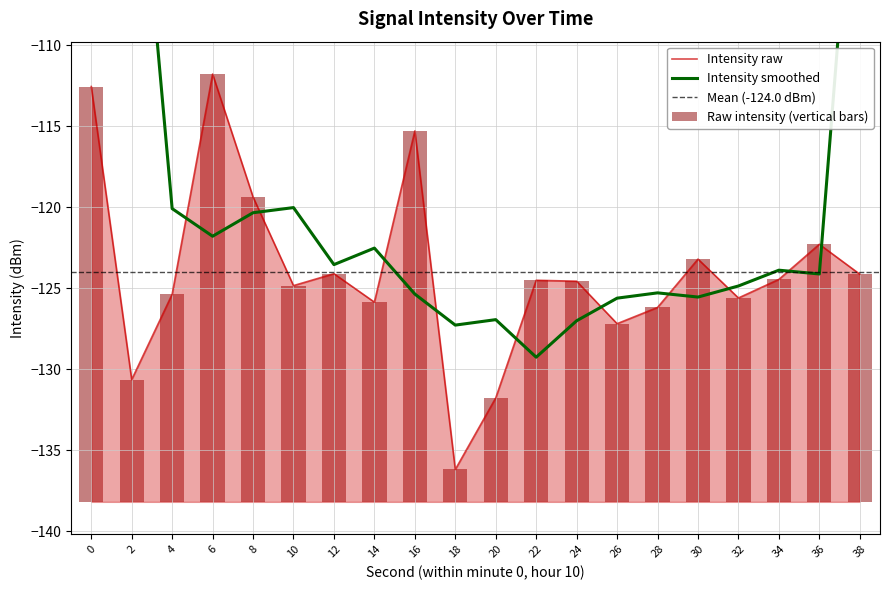

Are the bars horizontal?

No